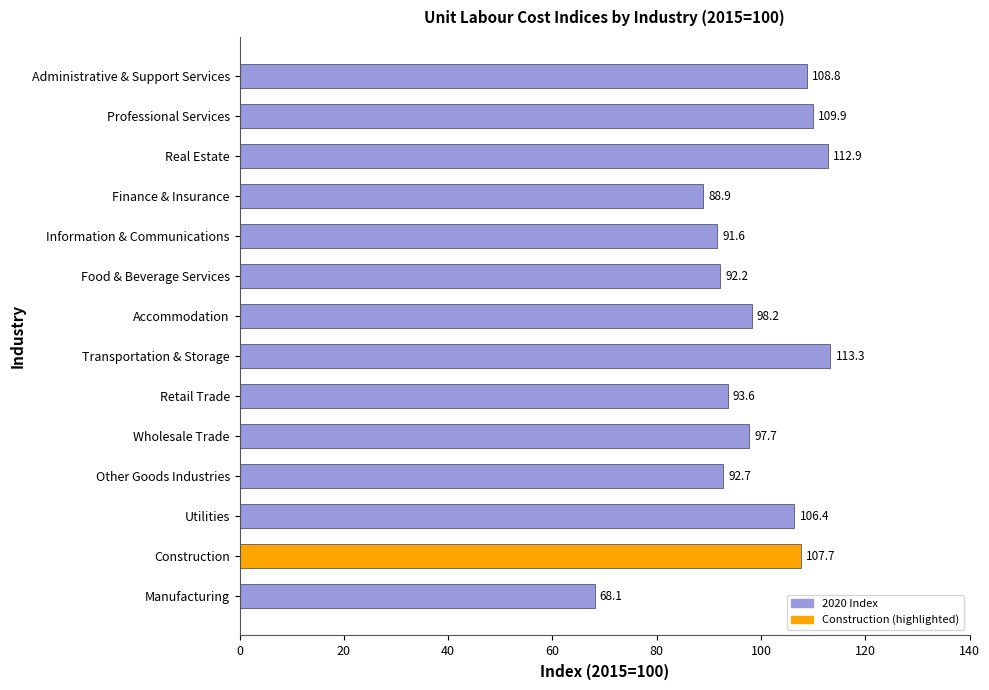

What is the difference between the values at Administrative & Support Services and Professional Services?

1.1